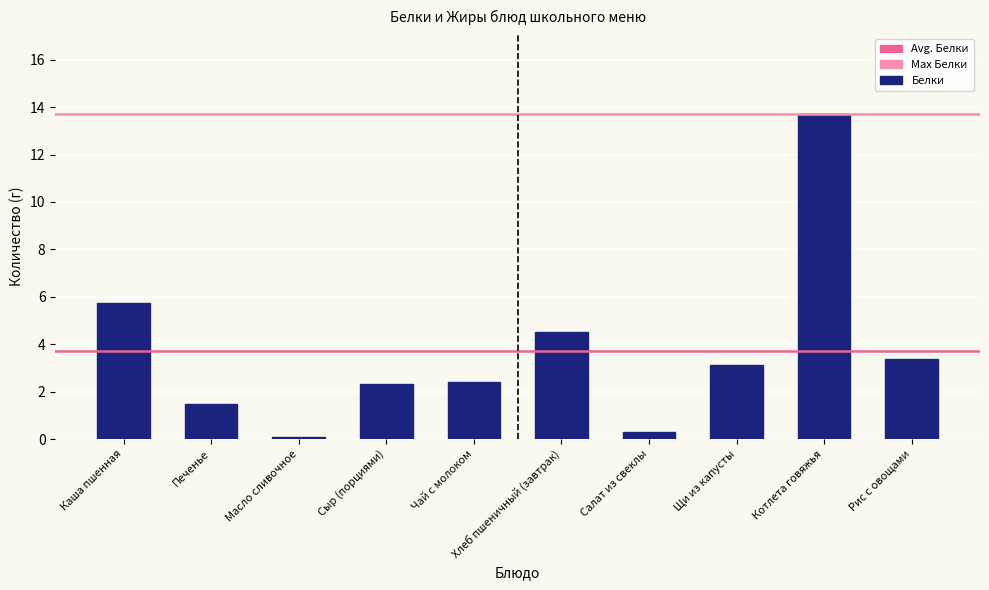

What is the average value?

3.7